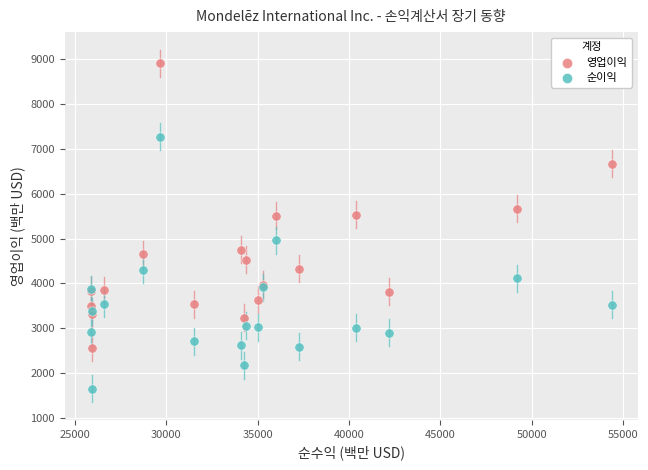

What are all the series names shown in the legend?

영업이익, 순이익